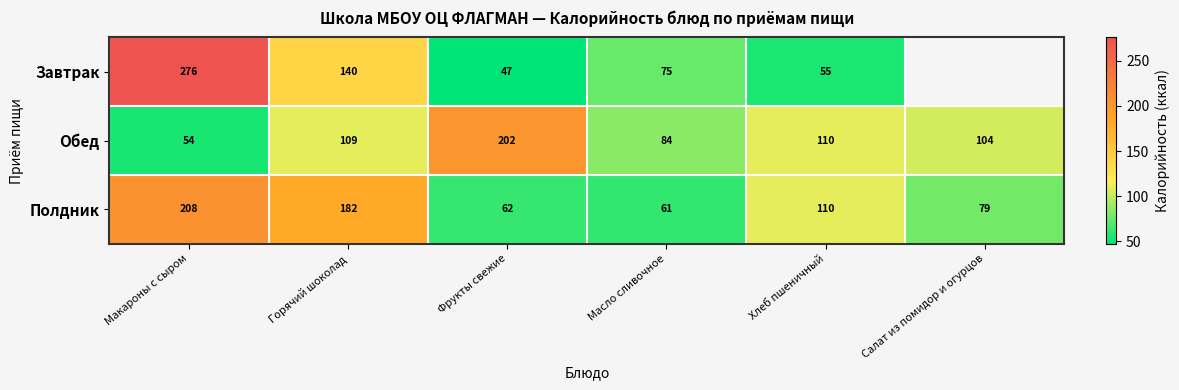

The Обед series shows 104 at Салат из помидор и огурцов. True or false?

True